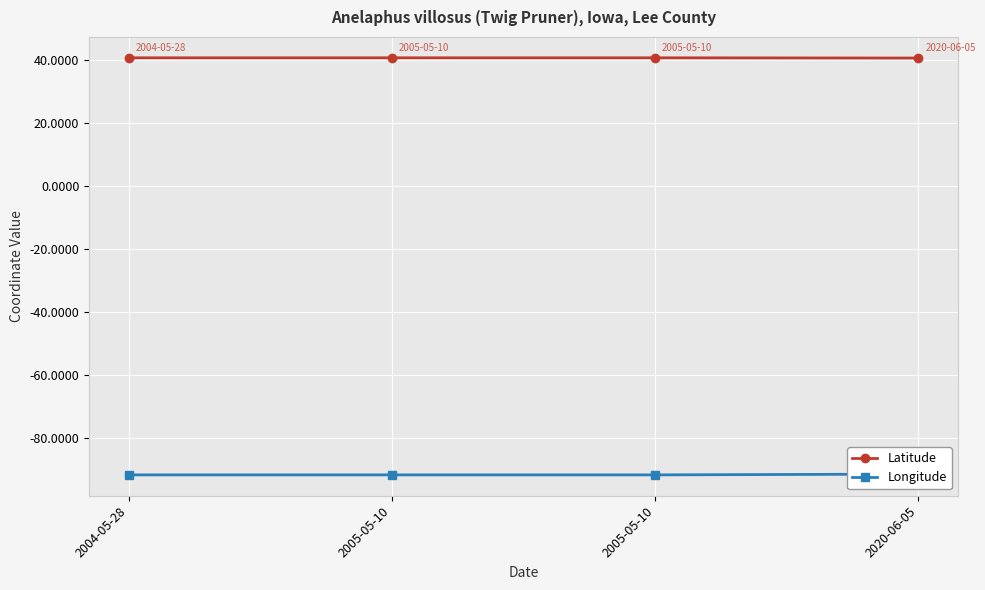

Reading right to left, transcribe all the data shown in this chart.

Latitude: 40.6	40.6	40.6	40.6
Longitude: -91.4	-91.7	-91.7	-91.7